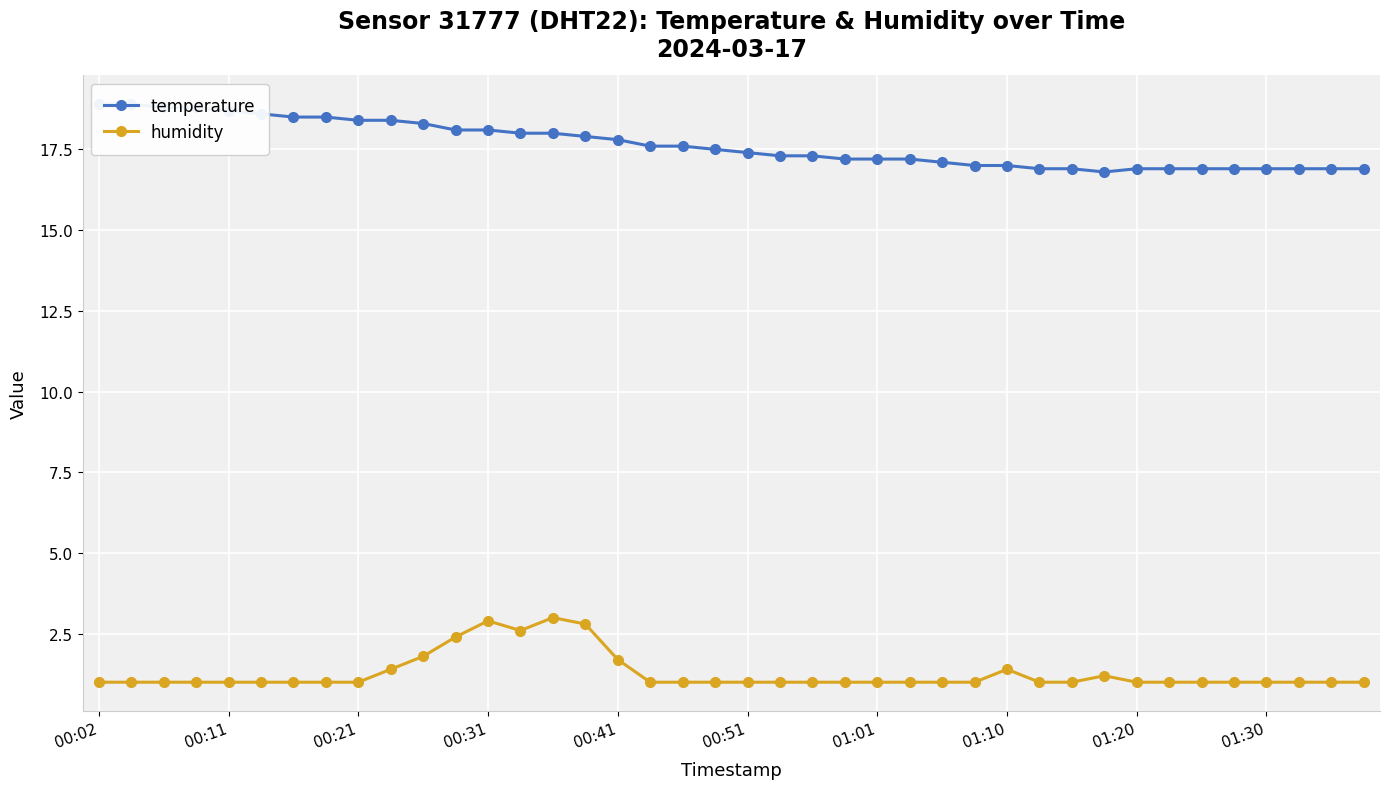

What is the sum of all humidity values?

51.2